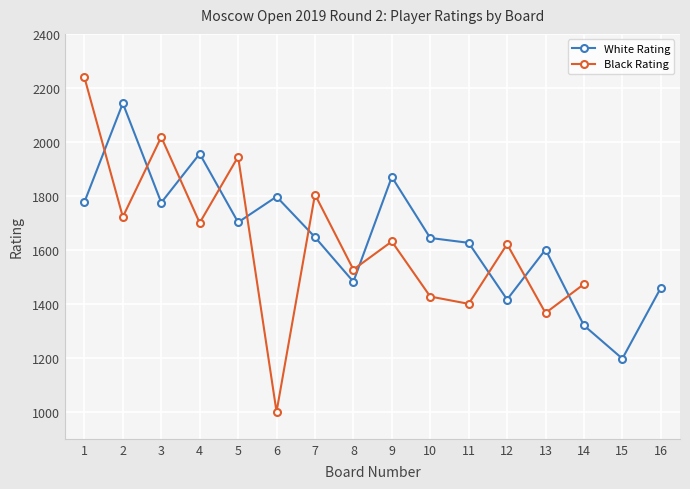

At which category does the data reach its first local peak?

2